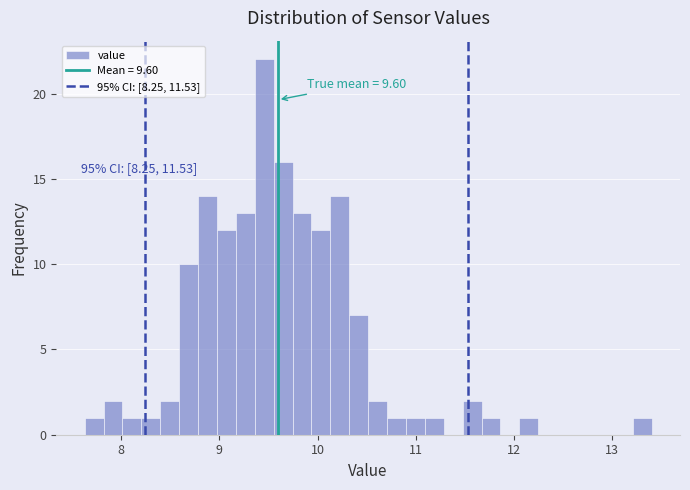

Around what value on the x-axis is the tallest bar? Give the approximate position of its centre, as read against the axis.

9.5